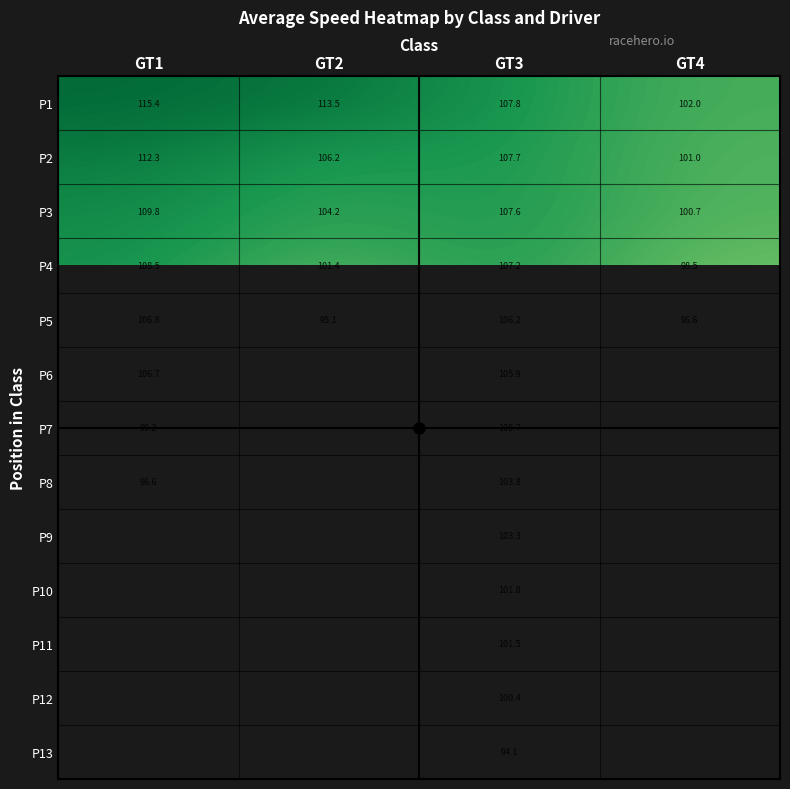

How many positive values does the P13 series have?

1